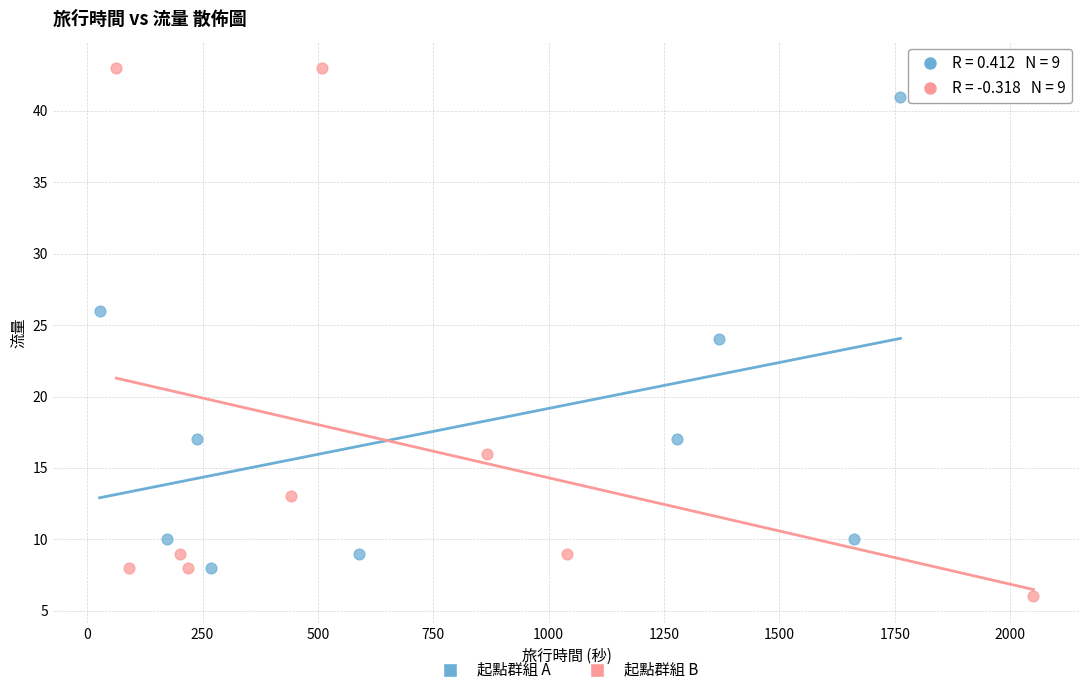

Which series contains the highest Y value?

起點群組 B